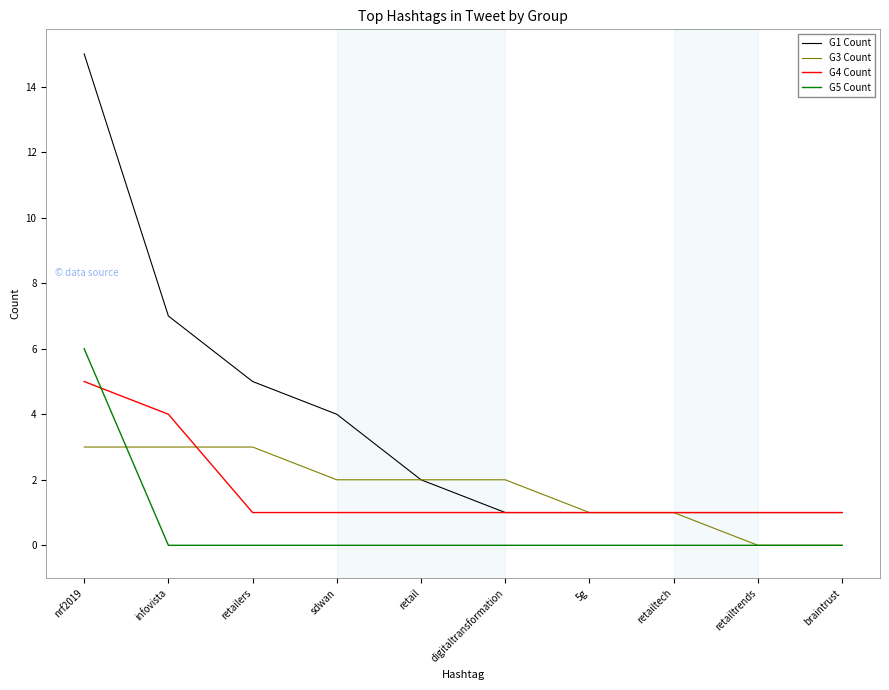

True or false: G1 Count has a value of 3 at nrf2019.

False